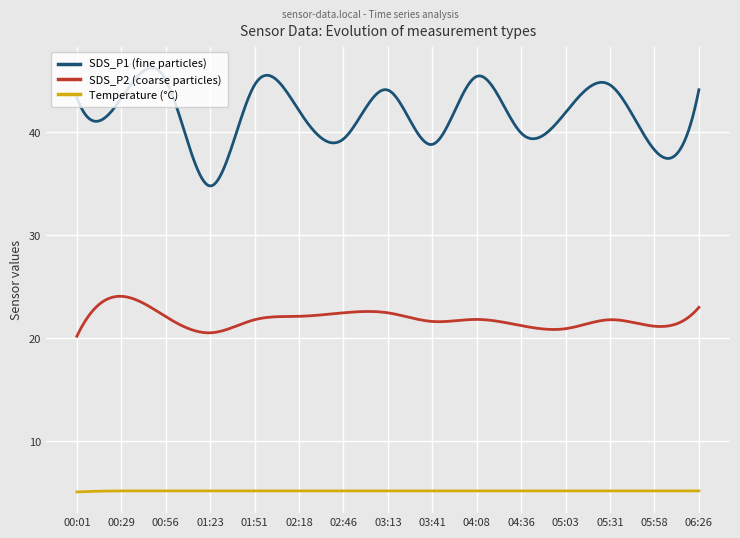

Which series has the largest total across all categories?

SDS_P1 (fine particles)